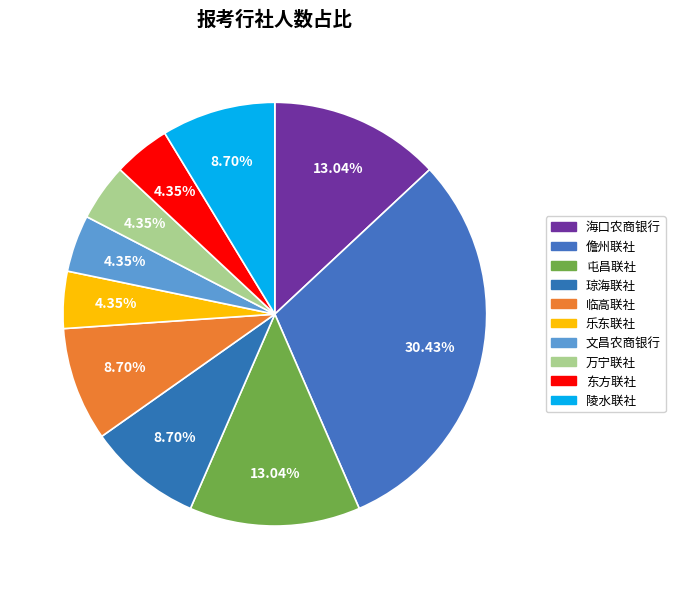

To the nearest percent, what is the difference between the 海口农商银行 and 陵水联社 slice percentages?

4%